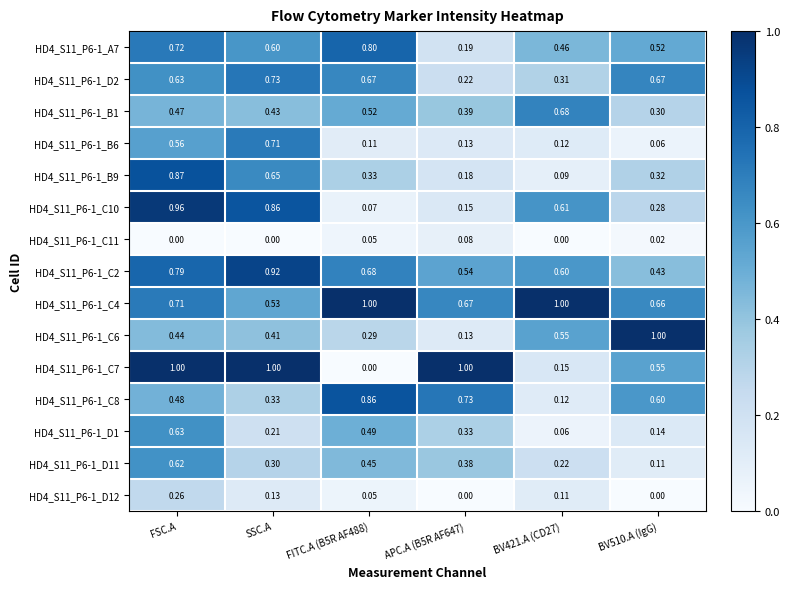

Is the value of HD4_S11_P6-1_D2 at APC.A (B5R AF647) greater than the value of HD4_S11_P6-1_C2 at FITC.A (B5R AF488)?

No